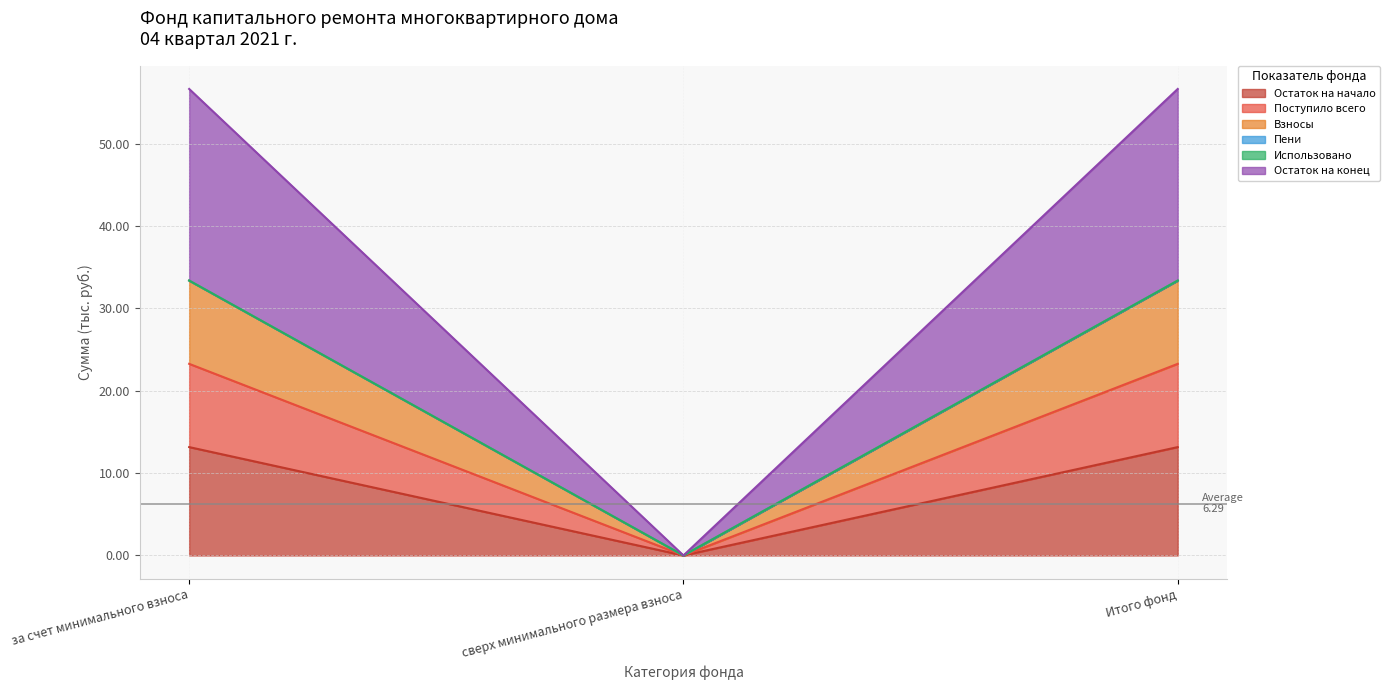

What value does the Остаток на конец series have at Итого фонд?

56.6